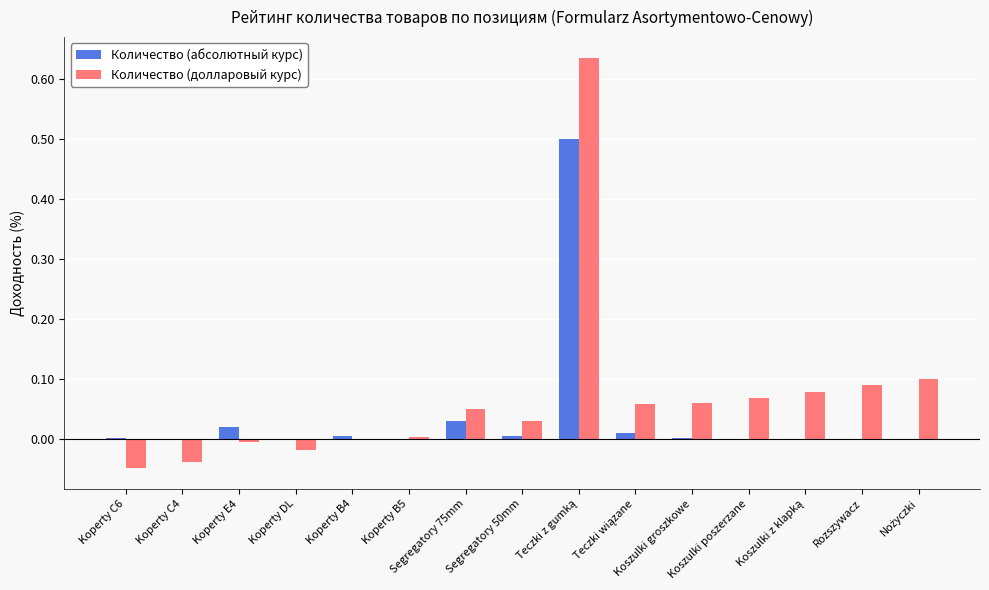

Which series has the largest total across all categories?

Количество (долларовый курс)